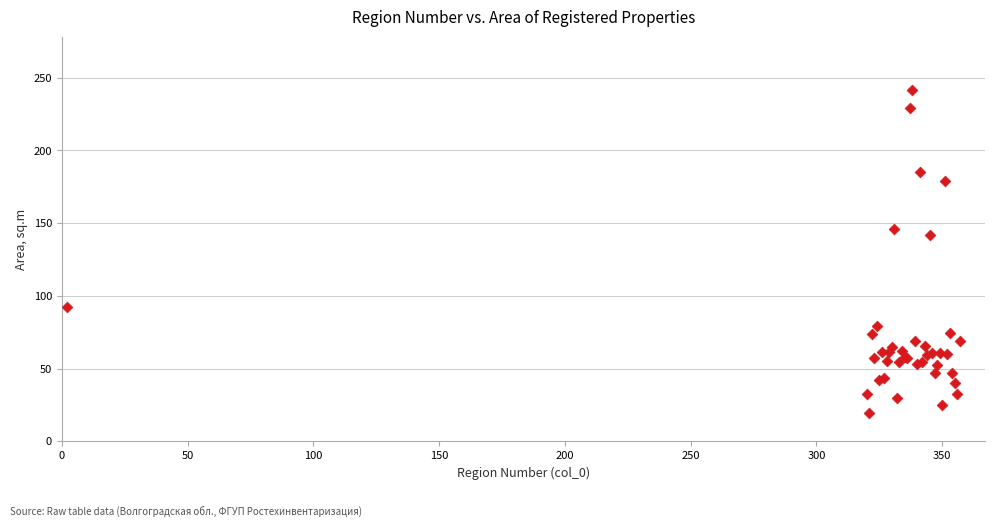

What Y value in the scatter plot is closest to 130?

141.7